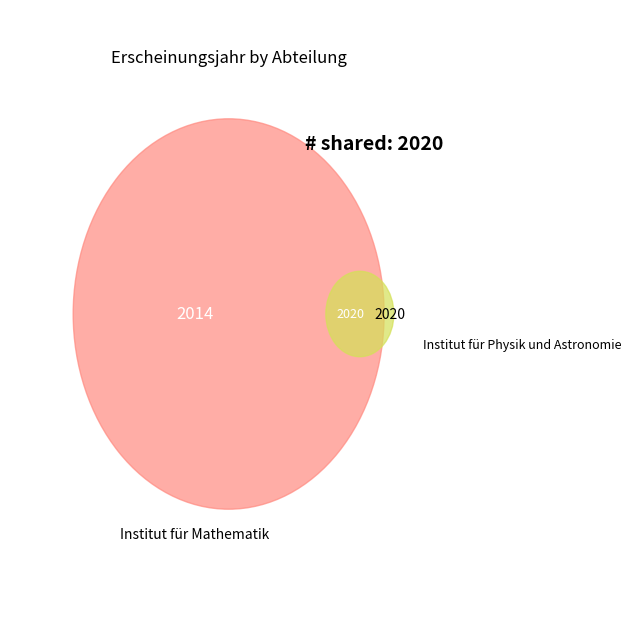

What is the change in value from Institut für Mathematik to Institut für Physik und Astronomie?

+6